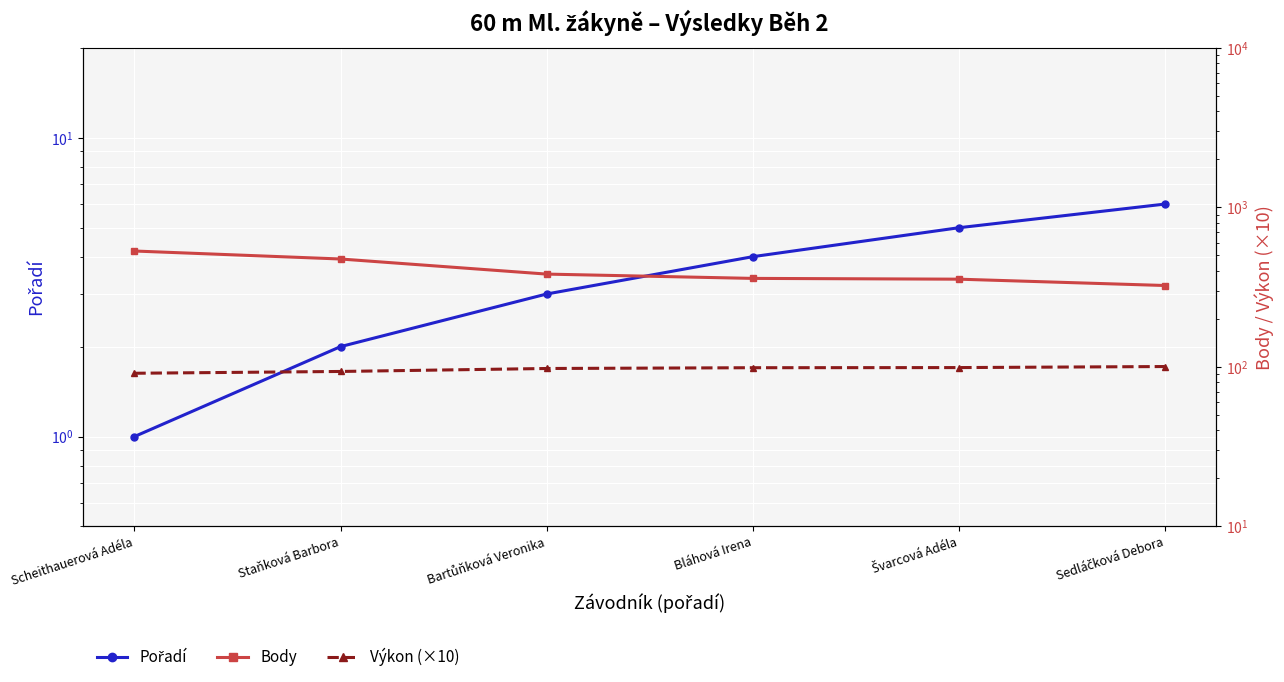

What is the smallest value displayed?

1.0